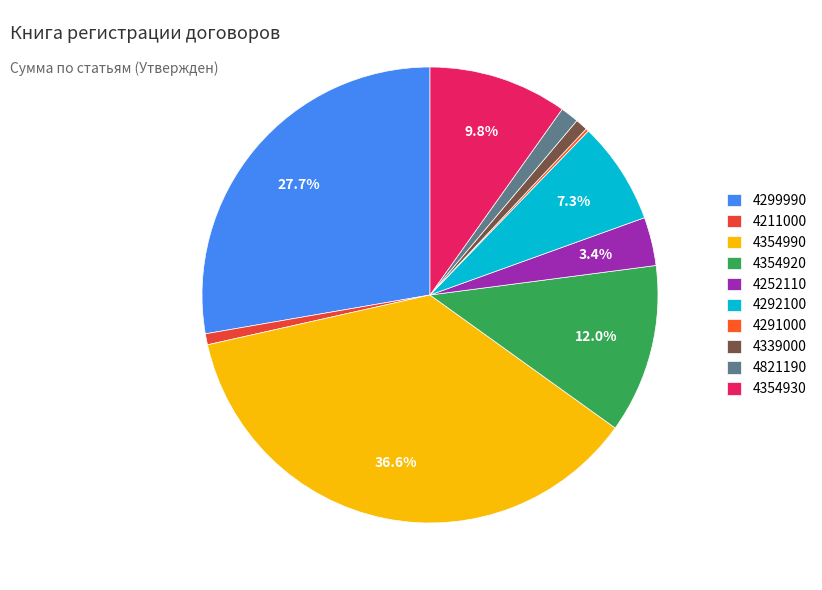

Which has a higher value, 4252110 or 4292100?

4292100